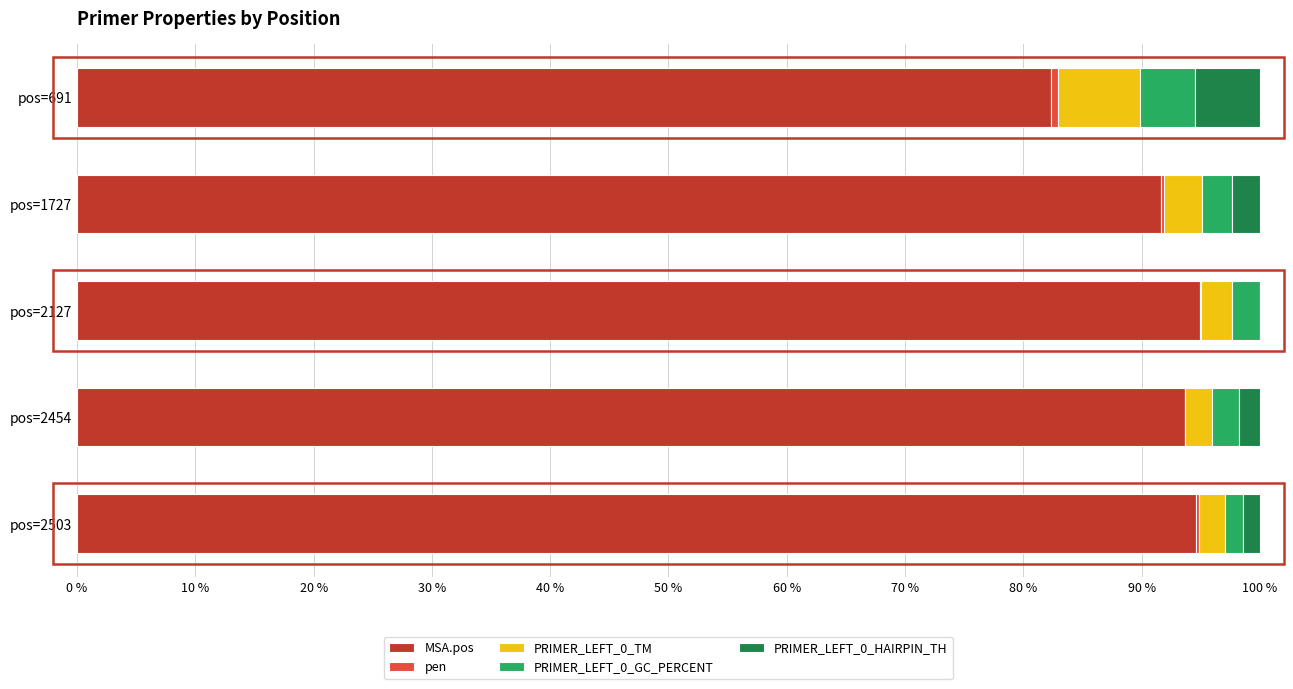

What is the sum of all MSA.pos values?

457.3